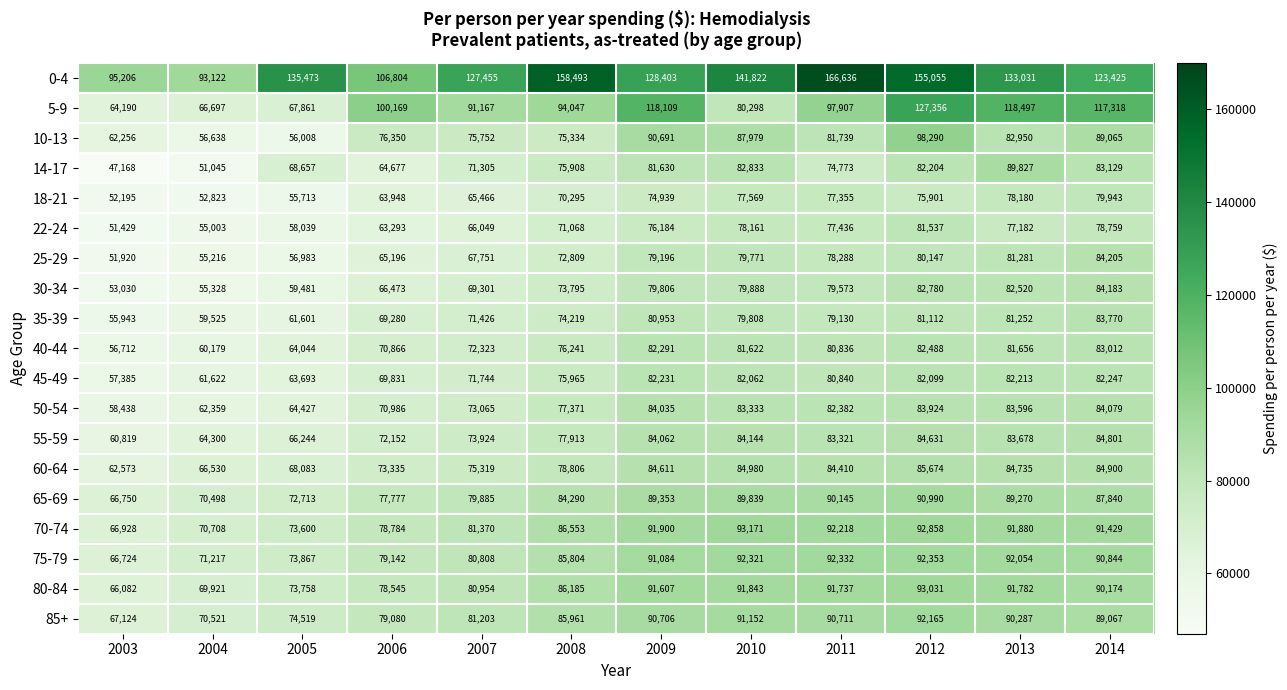

How many distinct data groups are displayed?

19